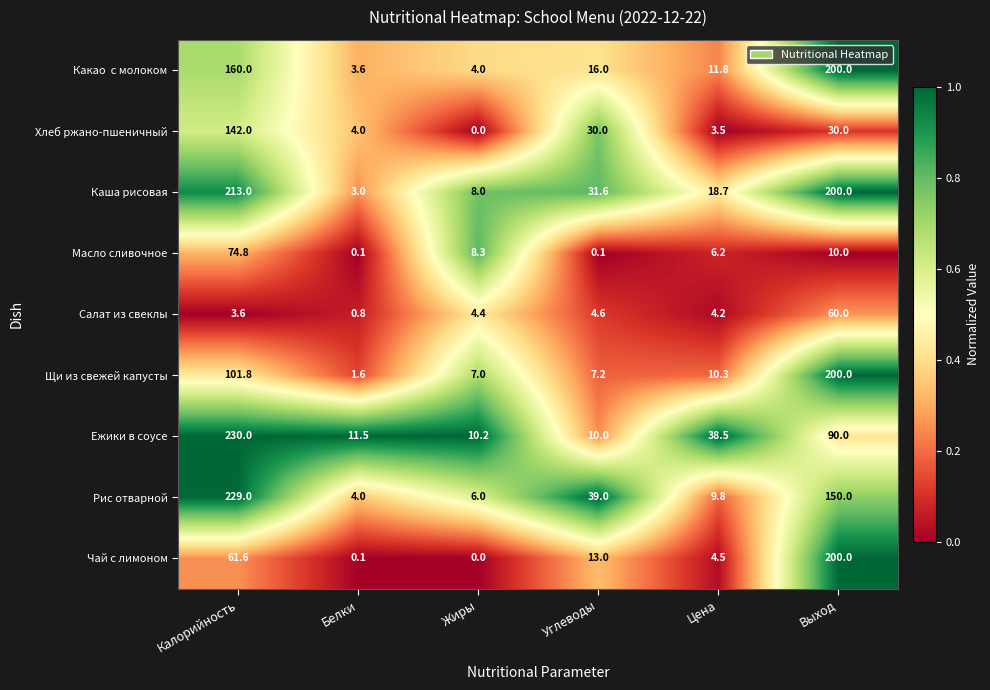

What is the greatest value displayed?

230.0